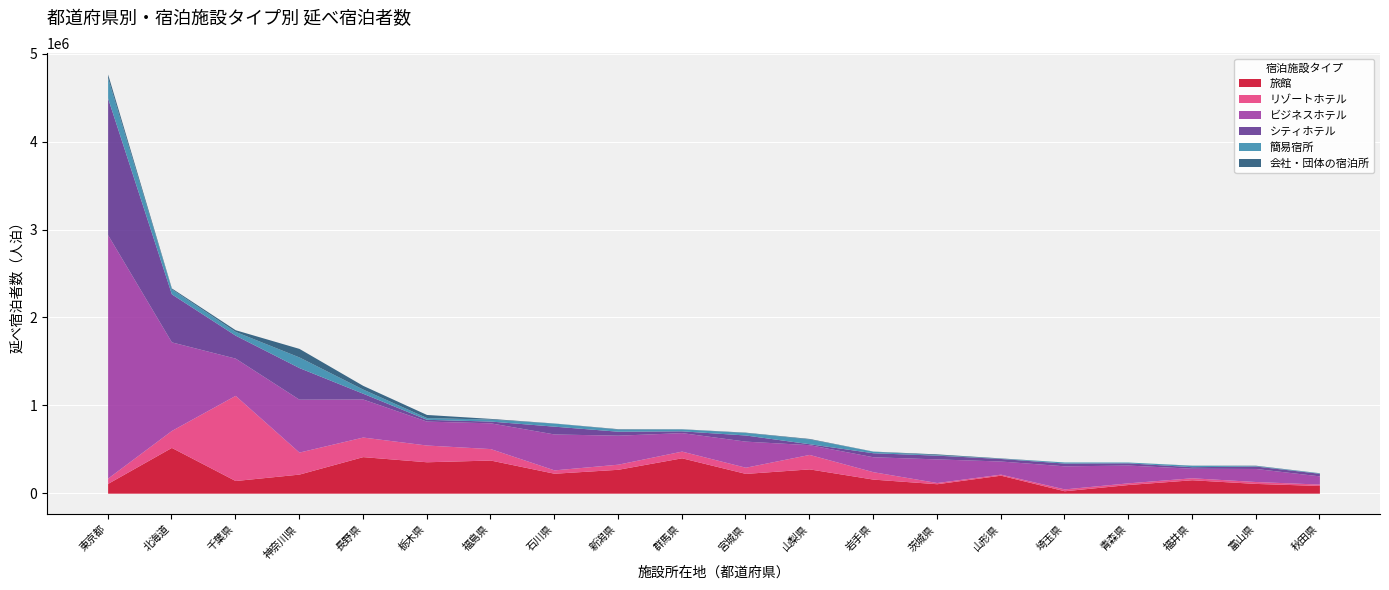

What is the difference between the second highest and second lowest values in the シティホテル series?

528780